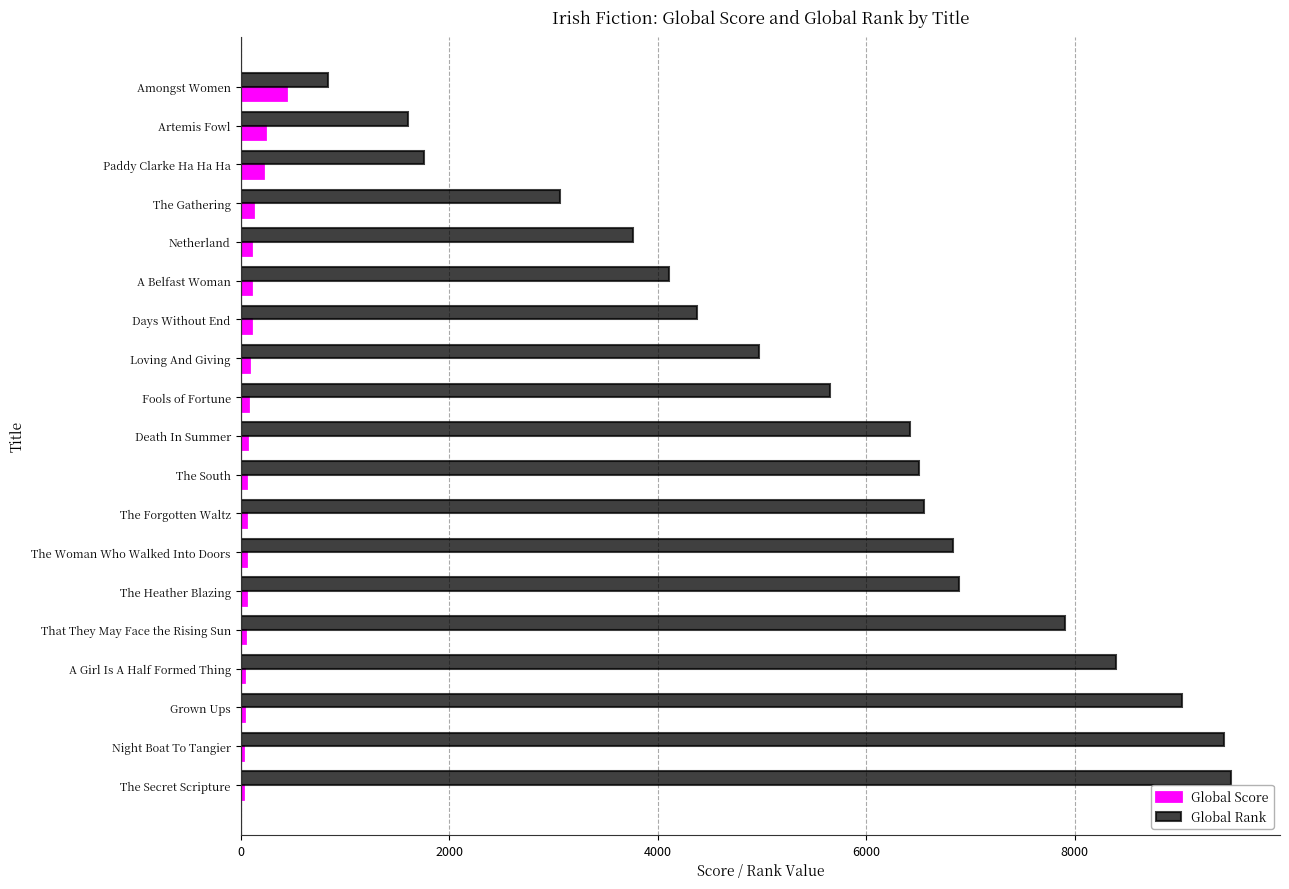

At which label does Global Score reach its peak?

Amongst Women